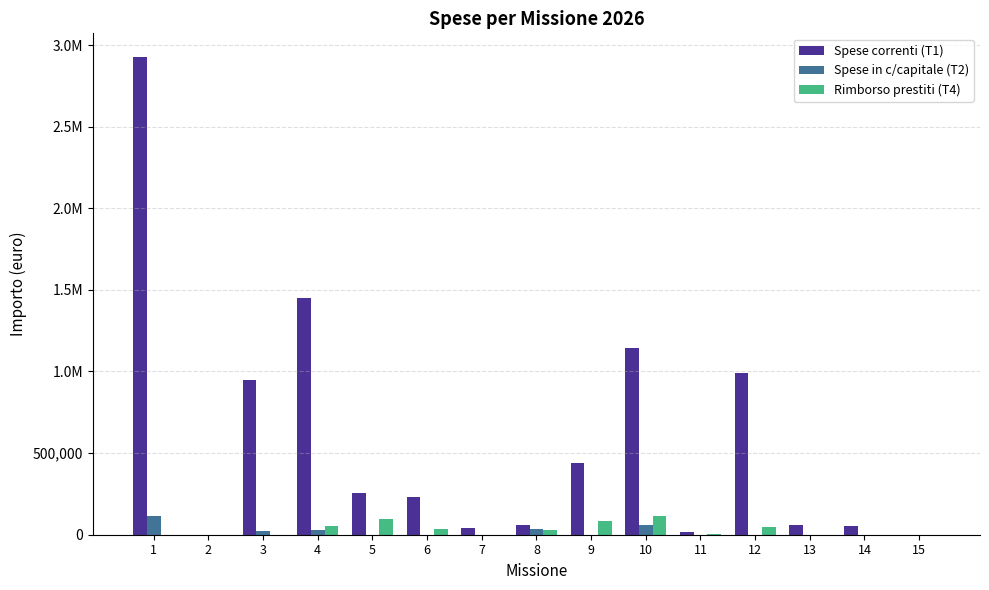

What are all the series names shown in the legend?

Spese correnti (T1), Spese in c/capitale (T2), Rimborso prestiti (T4)